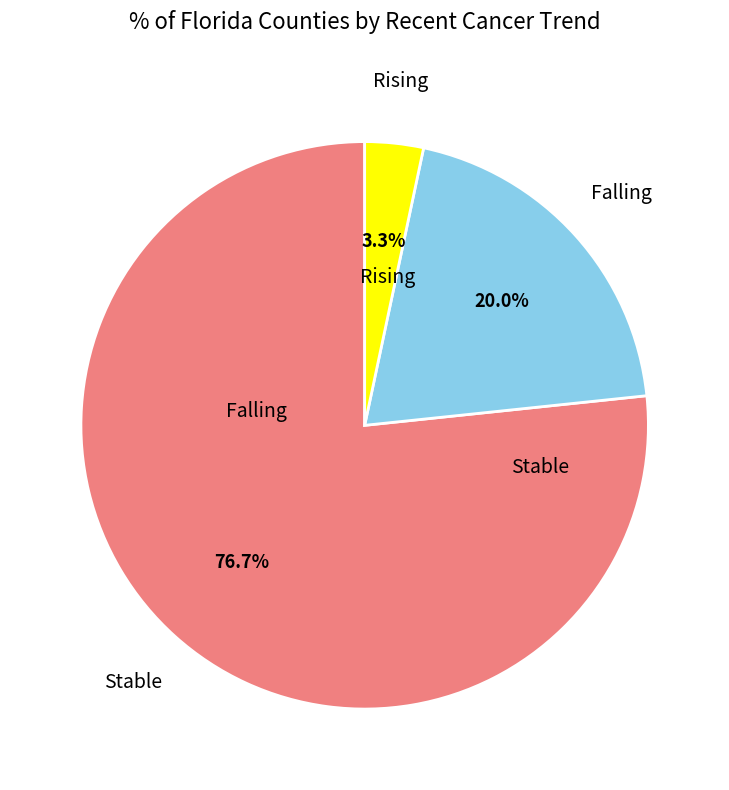

Is there a majority slice in this chart?

Yes